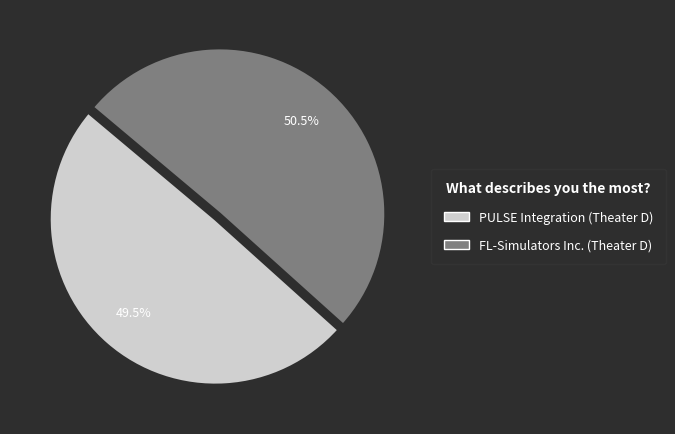

Combined, do FL-Simulators Inc. (Theater D) and PULSE Integration (Theater D) account for over 50%?

Yes